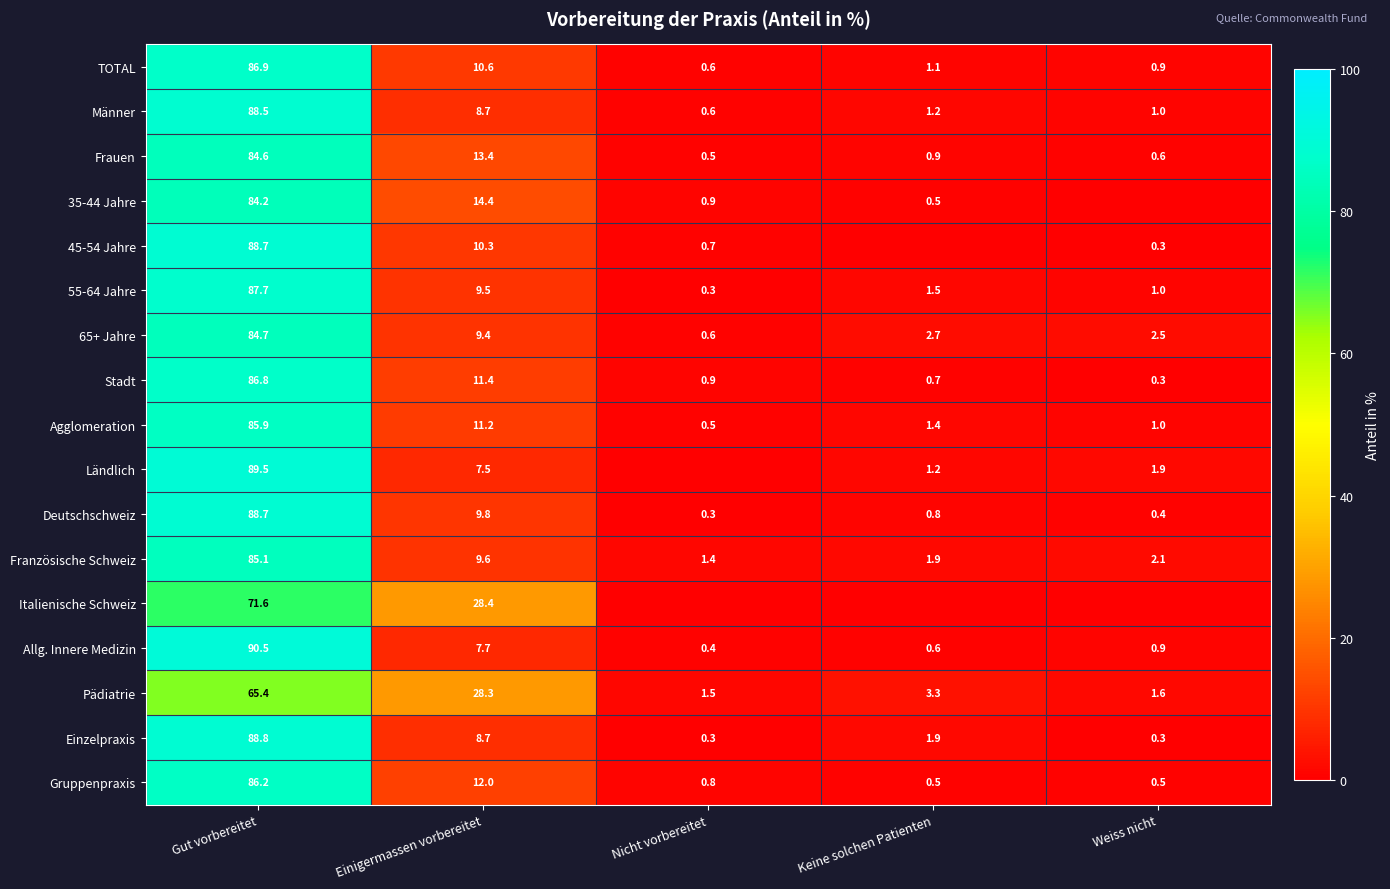

True or false: Französische Schweiz has a value of 31.6 at Gut vorbereitet.

False